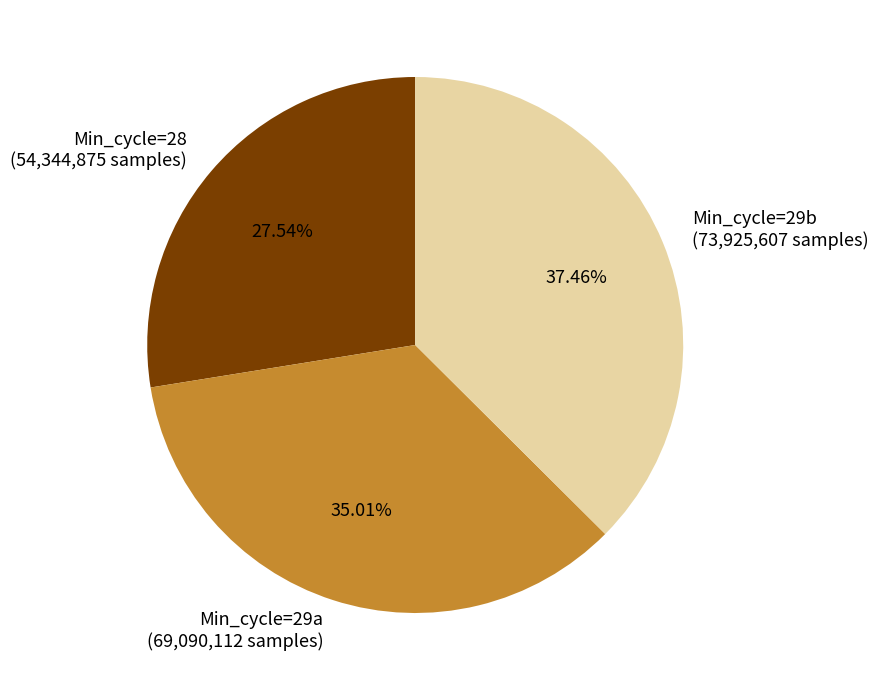

How many segments does this pie chart have?

3